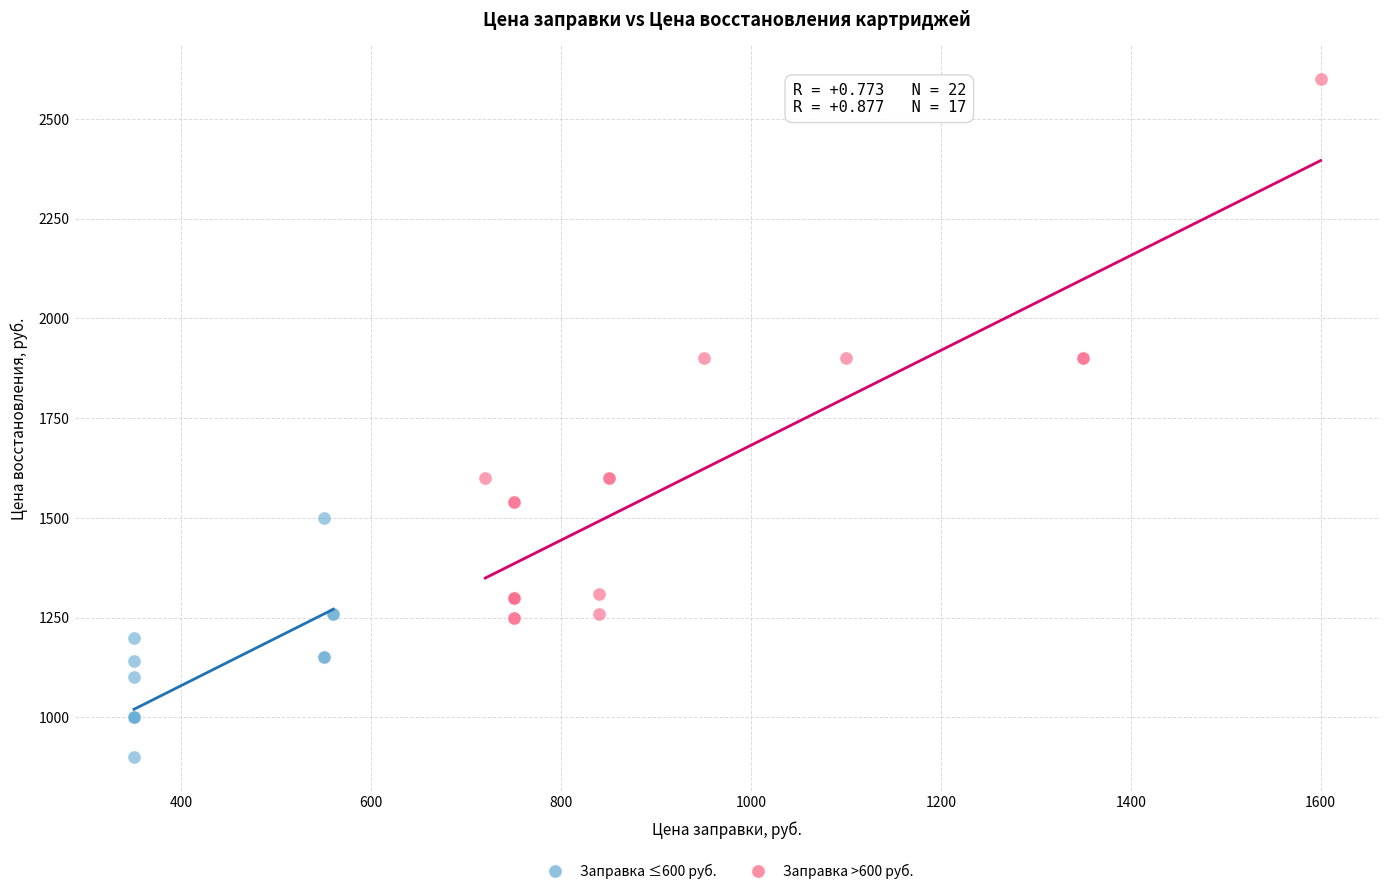

Which series contains the lowest Y value?

Заправка ≤600 руб.